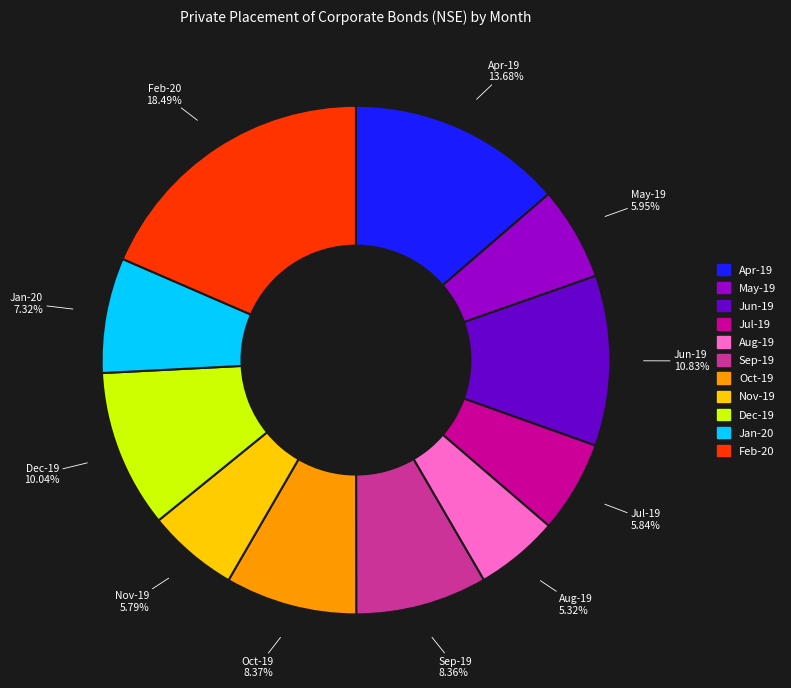

To the nearest percent, what is the difference between the Apr-19 and Nov-19 slice percentages?

8%